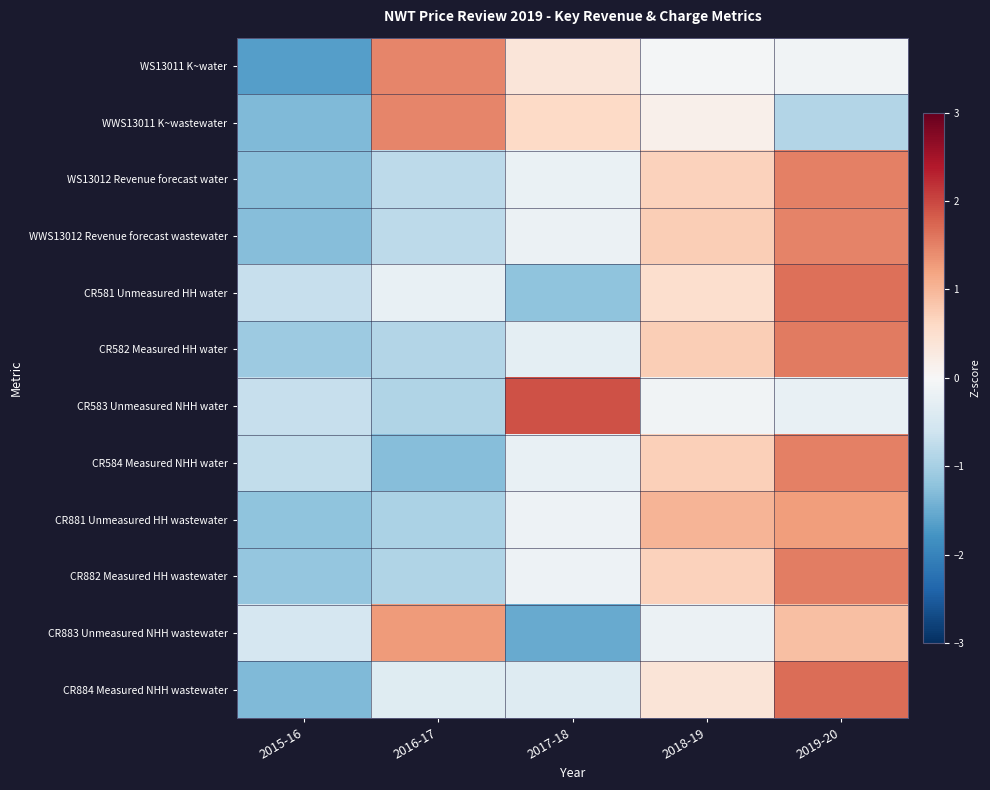

Reading right to left, transcribe all the data shown in this chart.

WS13011 K~water: 2019-20=-0.1	2018-19=-0.1	2017-18=0.4	2016-17=1.5	2015-16=-1.7
WWS13011 K~wastewater: 2019-20=-0.9	2018-19=0.1	2017-18=0.6	2016-17=1.5	2015-16=-1.3
WS13012 Revenue forecast water: 2019-20=1.5	2018-19=0.7	2017-18=-0.2	2016-17=-0.8	2015-16=-1.2
WWS13012 Revenue forecast wastewater: 2019-20=1.5	2018-19=0.7	2017-18=-0.2	2016-17=-0.8	2015-16=-1.3
CR581 Unmeasured HH water: 2019-20=1.7	2018-19=0.5	2017-18=-1.2	2016-17=-0.2	2015-16=-0.7
CR582 Measured HH water: 2019-20=1.5	2018-19=0.7	2017-18=-0.3	2016-17=-0.9	2015-16=-1.1
CR583 Unmeasured NHH water: 2019-20=-0.2	2018-19=-0.1	2017-18=1.9	2016-17=-0.9	2015-16=-0.7
CR584 Measured NHH water: 2019-20=1.5	2018-19=0.7	2017-18=-0.2	2016-17=-1.3	2015-16=-0.7
CR881 Unmeasured HH wastewater: 2019-20=1.3	2018-19=1.0	2017-18=-0.1	2016-17=-0.9	2015-16=-1.2
CR882 Measured HH wastewater: 2019-20=1.5	2018-19=0.7	2017-18=-0.2	2016-17=-0.9	2015-16=-1.2
CR883 Unmeasured NHH wastewater: 2019-20=0.9	2018-19=-0.2	2017-18=-1.5	2016-17=1.3	2015-16=-0.5
CR884 Measured NHH wastewater: 2019-20=1.7	2018-19=0.4	2017-18=-0.4	2016-17=-0.4	2015-16=-1.3